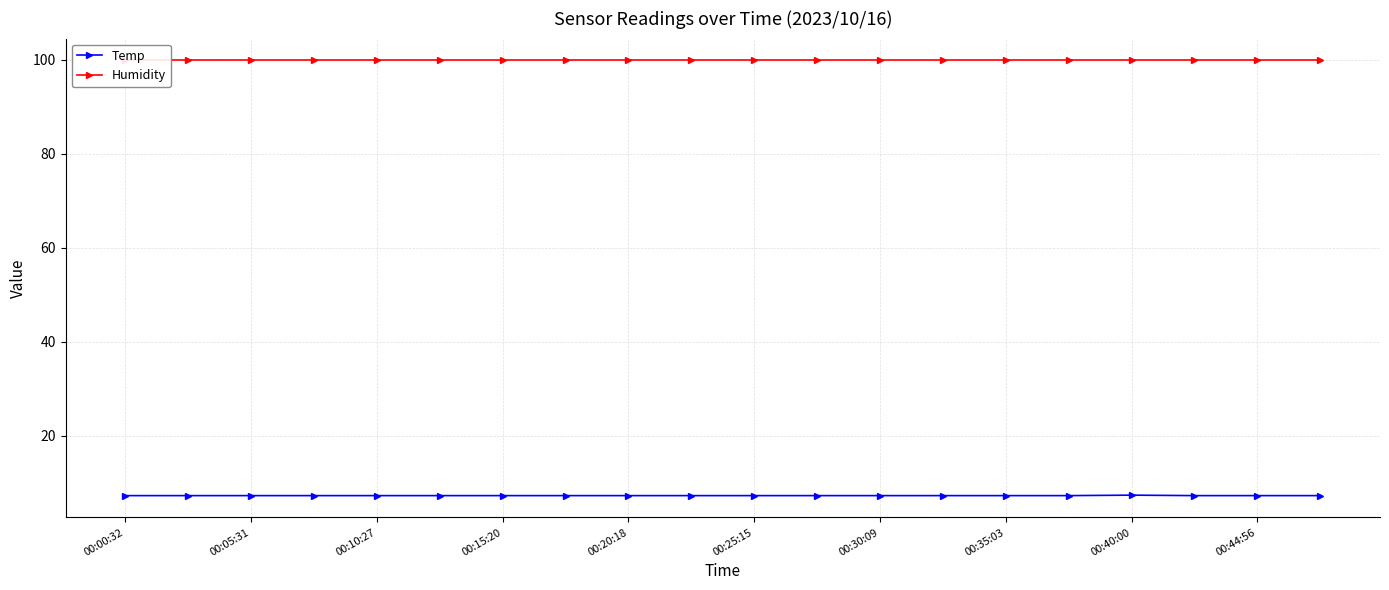

Rank the series by their maximum value, from lowest to highest.

Temp, Humidity